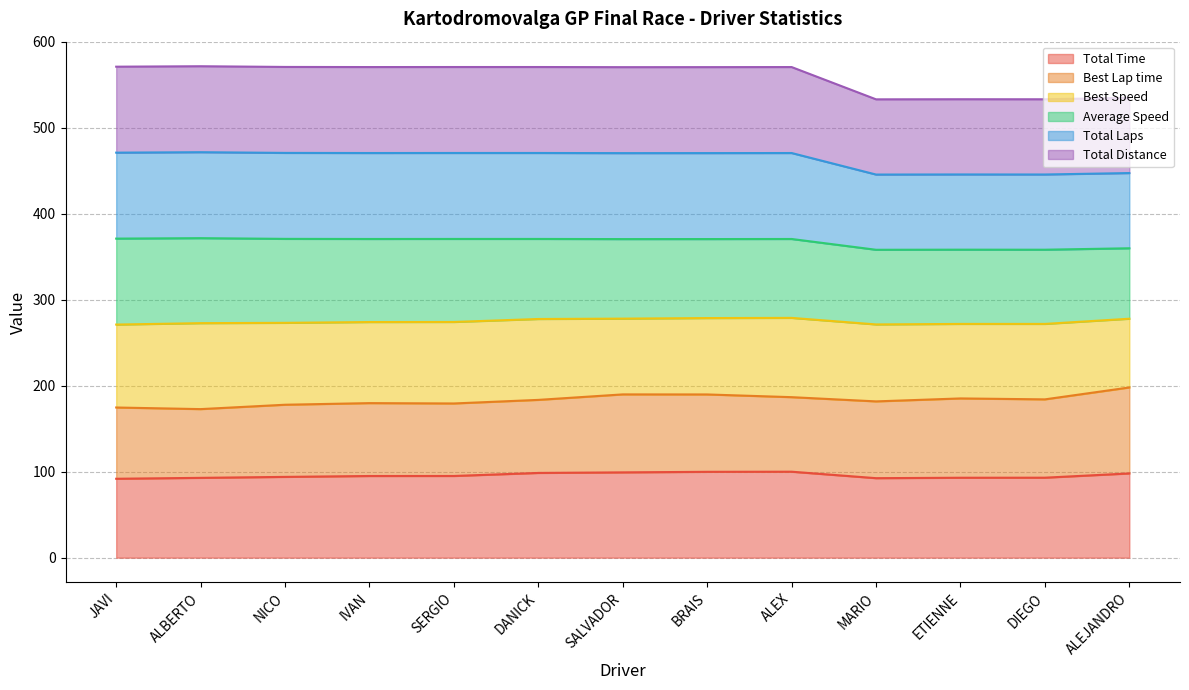

True or false: Total Time and Total Distance intersect in this chart.

False